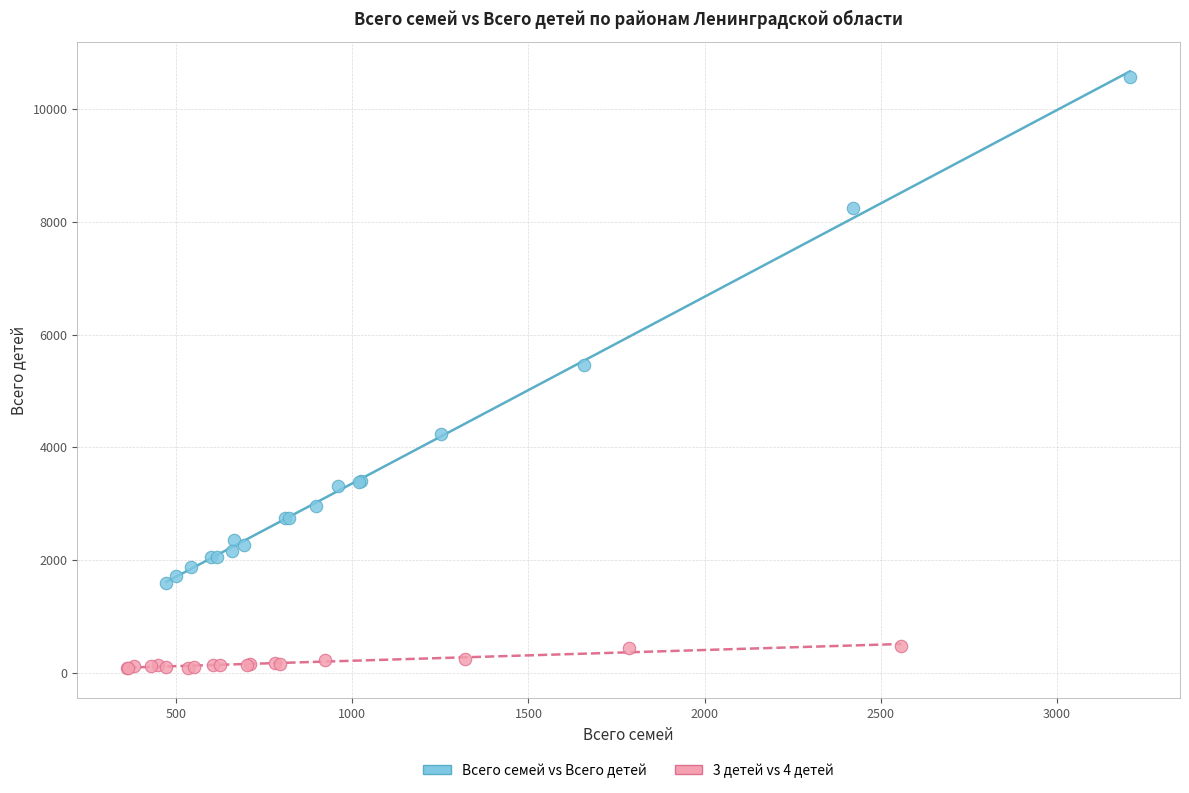

Which series reaches the maximum Y coordinate?

Всего семей vs Всего детей